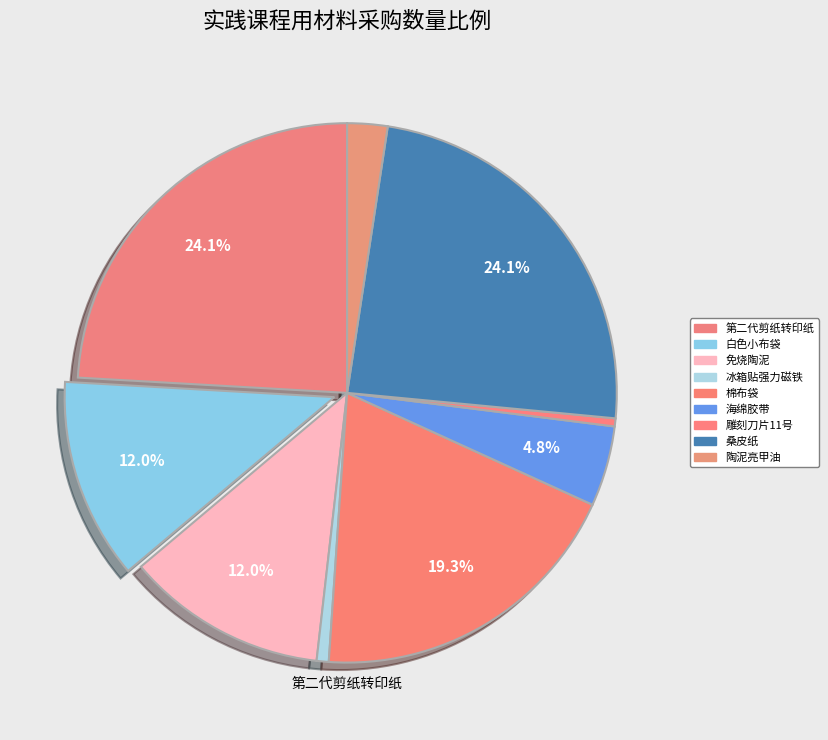

Which category has the biggest portion of the pie?

第二代剪纸转印纸